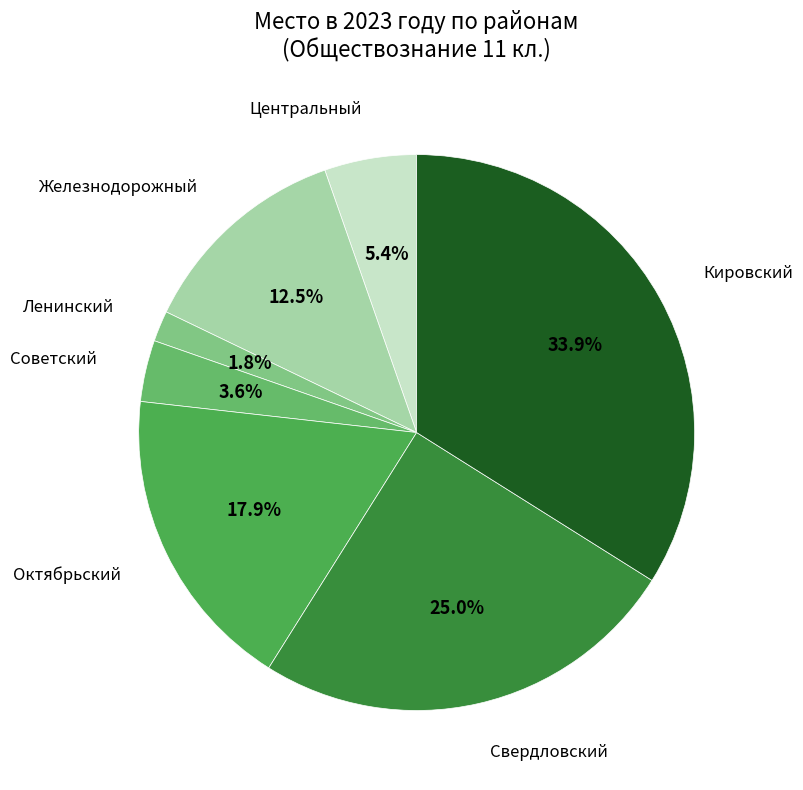

Is there a majority slice in this chart?

No